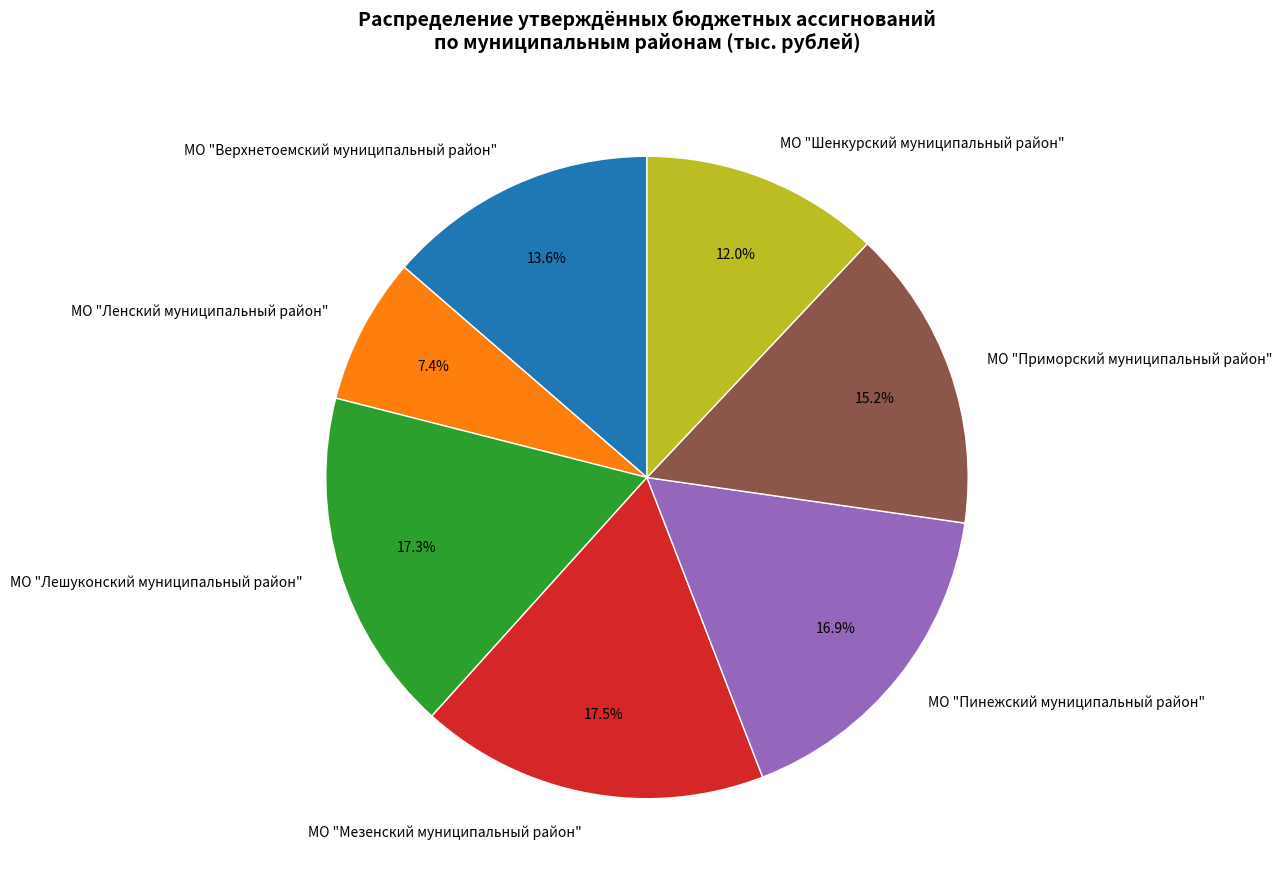

To the nearest percent, what is the difference between the МО "Шенкурский муниципальный район" and МО "Приморский муниципальный район" slice percentages?

3%